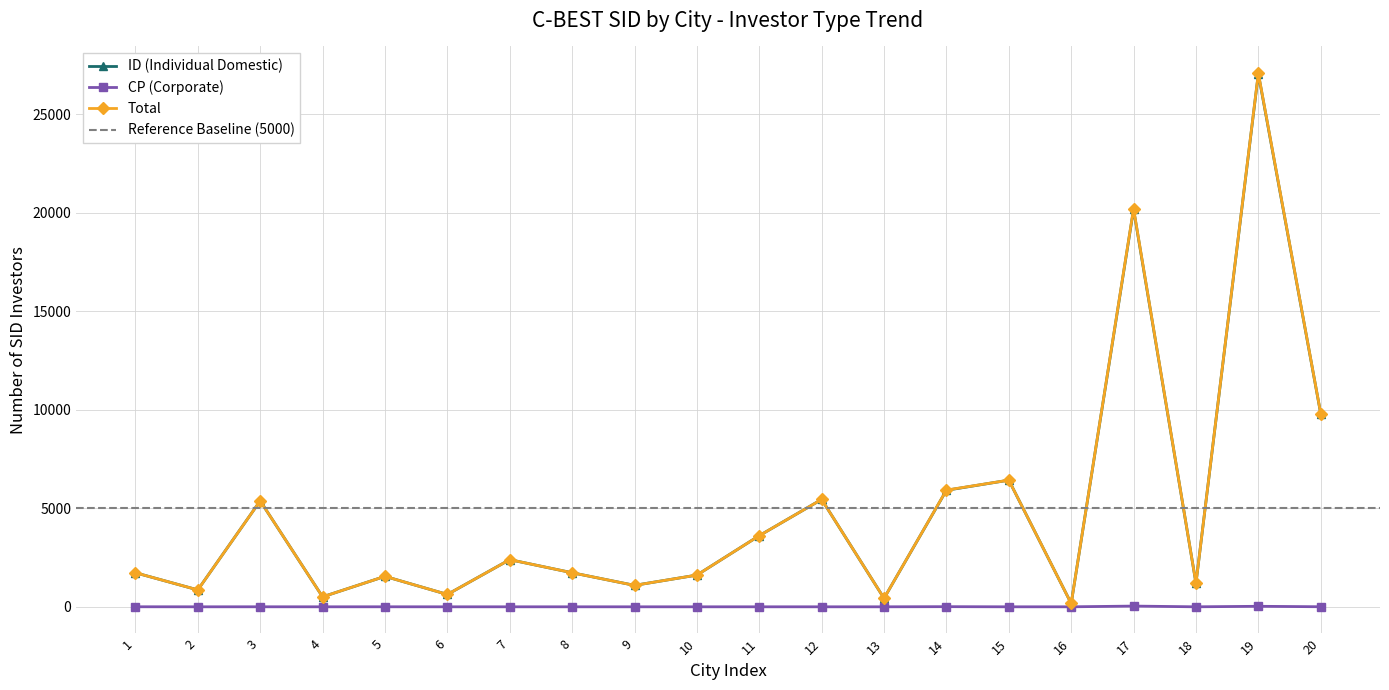

Between 15 and 8, which is larger?

15